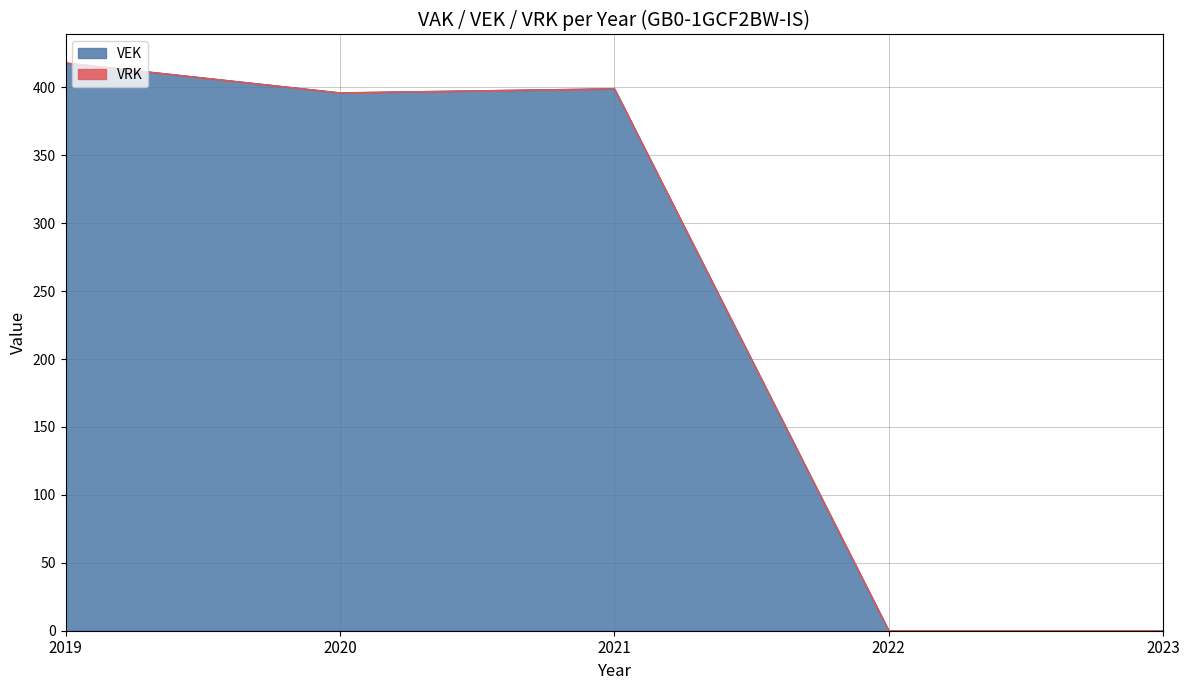

True or false: there are more than 0 points higher than both neighbors.

True